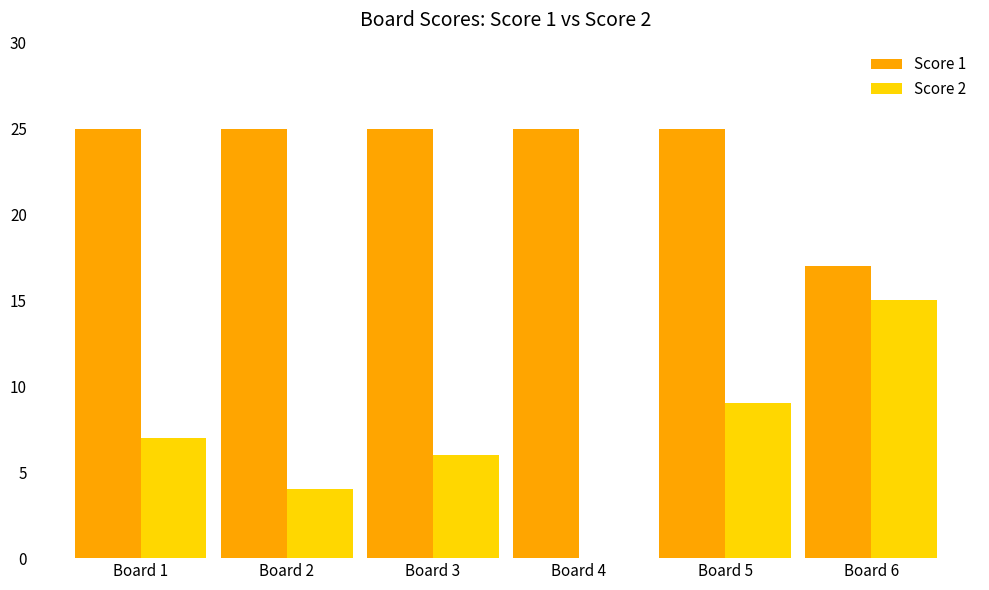

What is the total value across all series at Board 1?

32